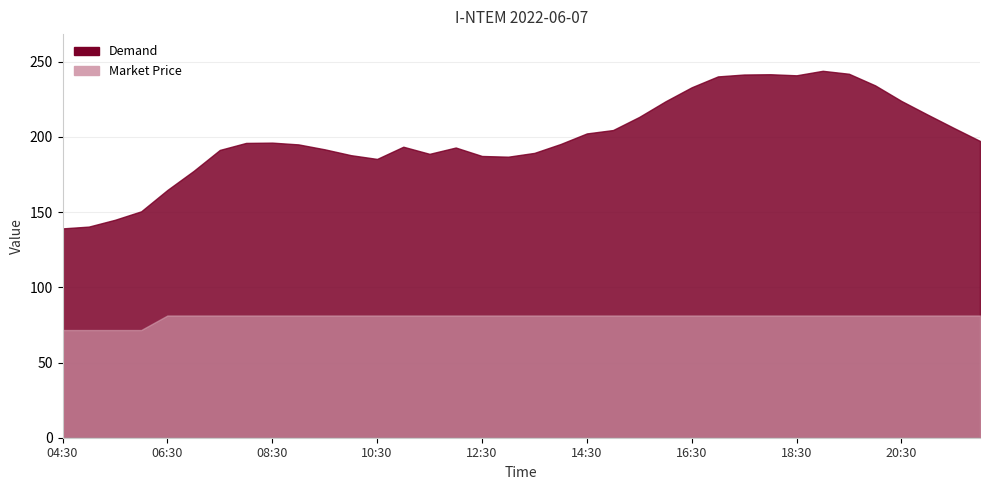

At how many categories does at least one series exceed 83?

36